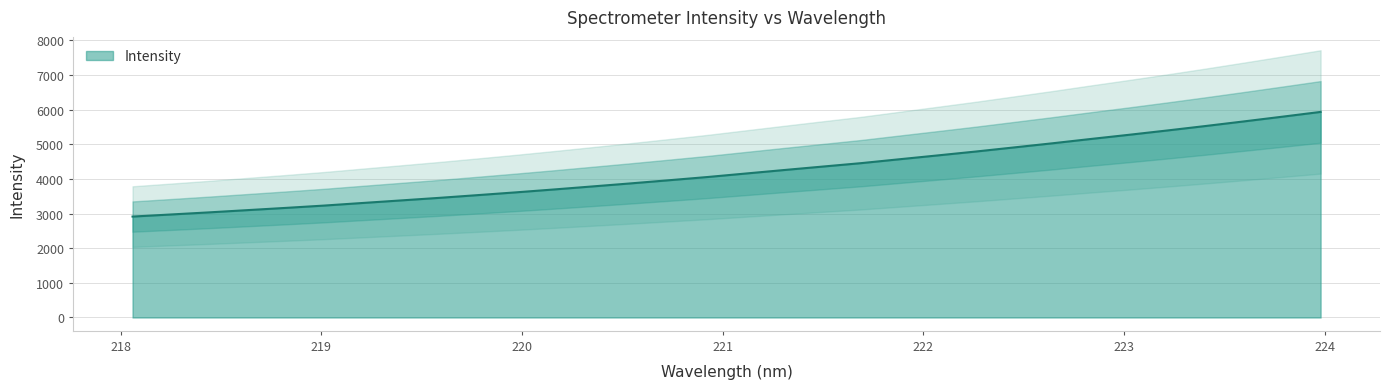

What is the minimum value for Intensity?

2912.7